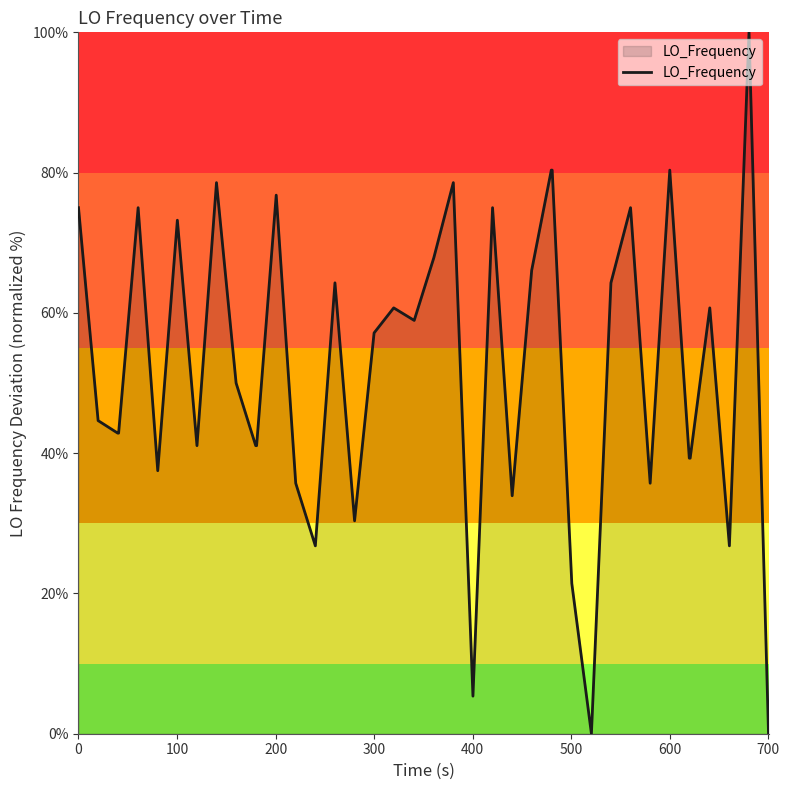

What is the difference between the maximum and minimum values?

100.0